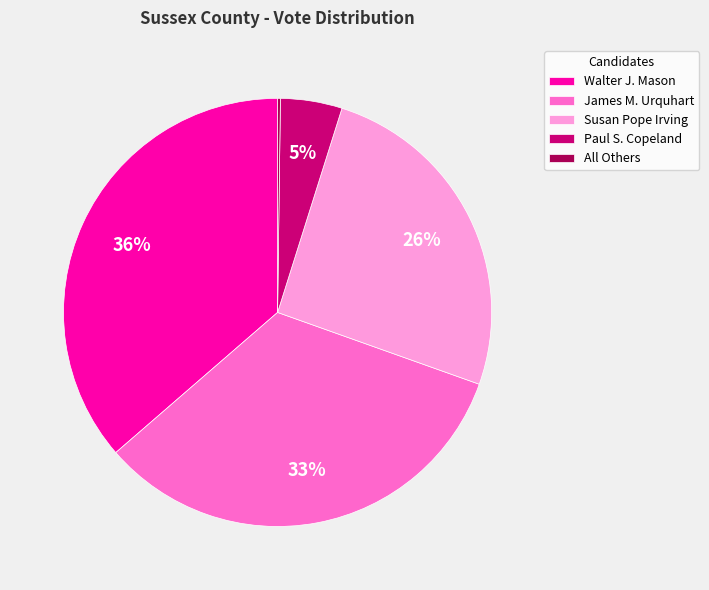

What is the ratio of the value at Susan Pope Irving to the value at Walter J. Mason?

0.7